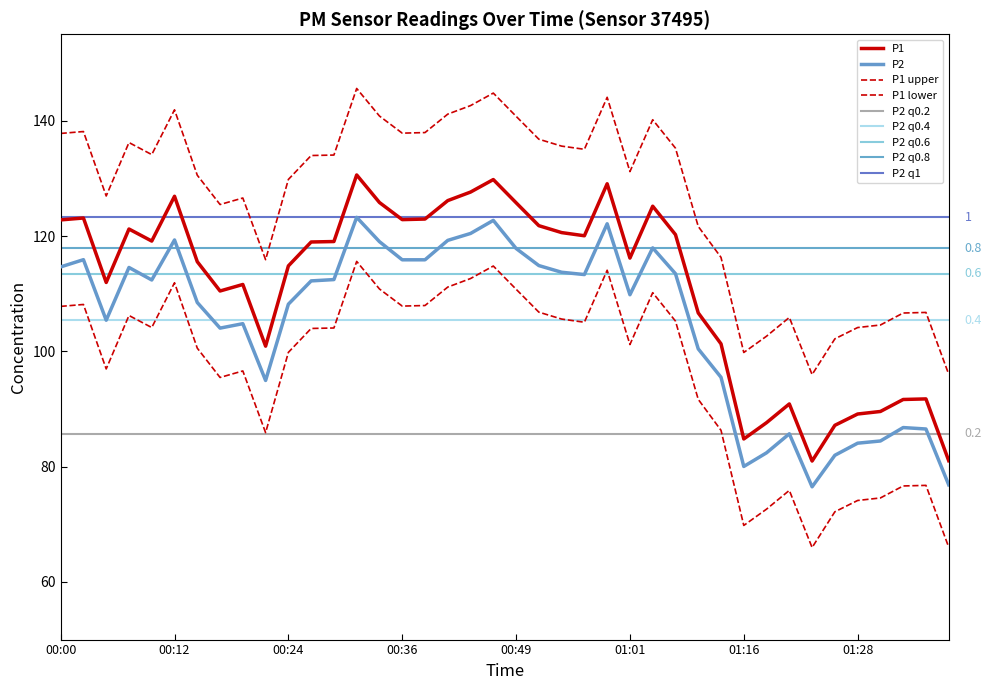

True or false: P1 and P2 intersect in this chart.

False